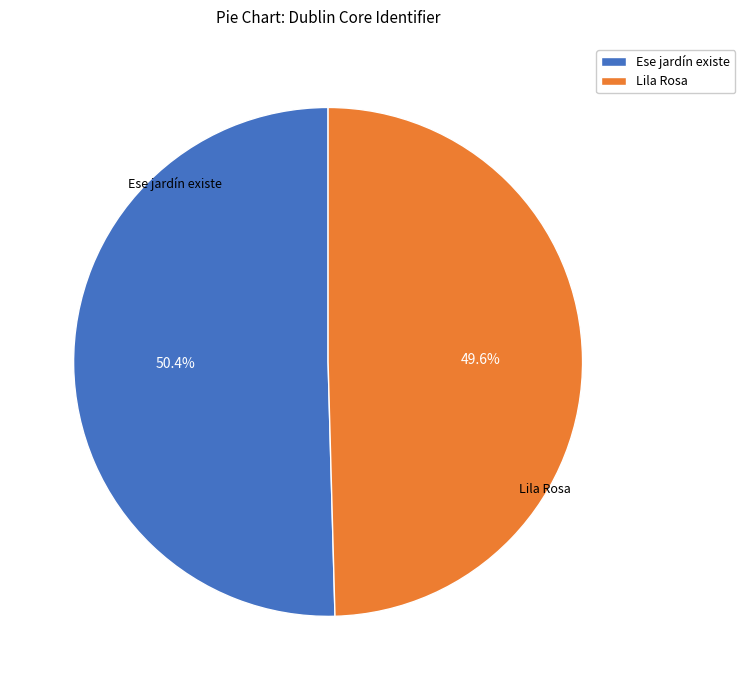

Is the sum of Ese jardín existe and Lila Rosa greater than half?

Yes